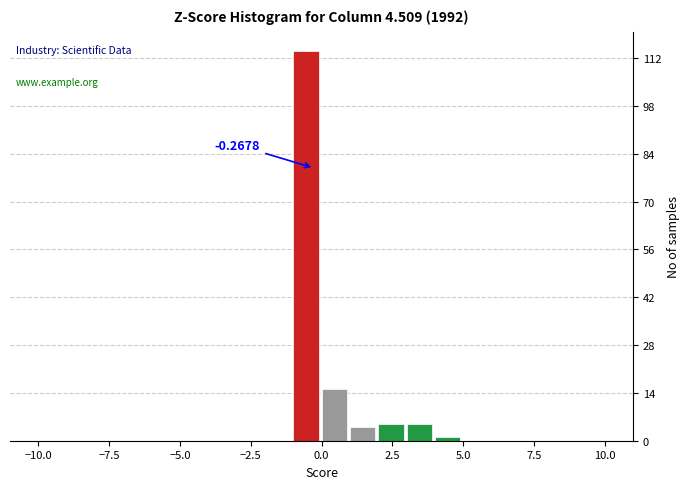

Read against the x-axis, roughly where is the centre of the tallest bar?

-0.5